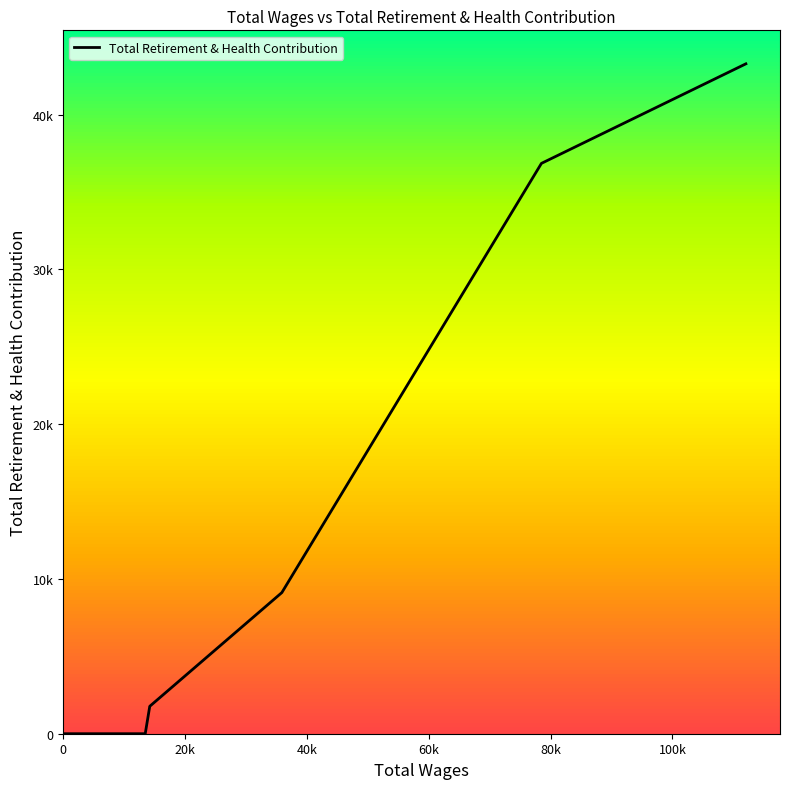

Reading left to right, list all the values displayed in this chart.

0	0	0	0	0	0	0	0	0	0	0	0	1771	9118	36846	43276